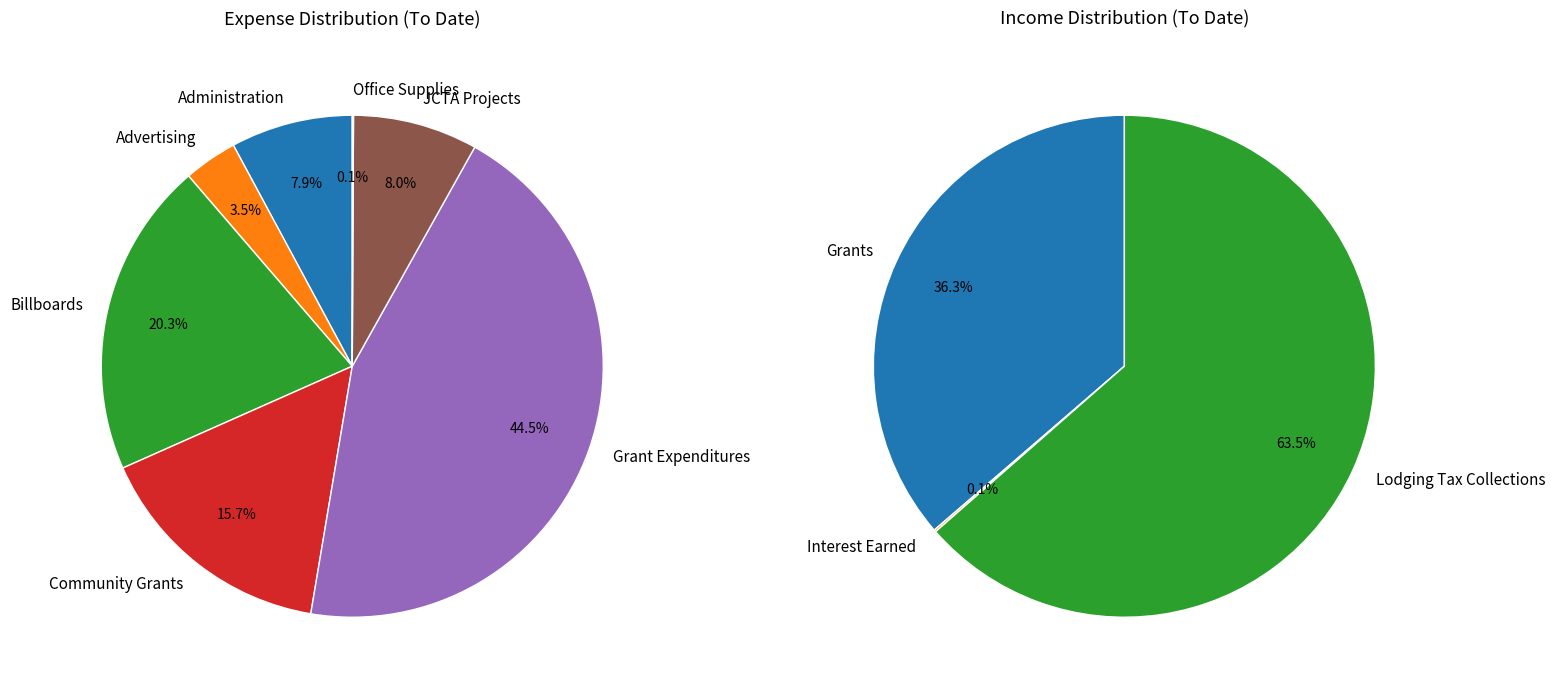

To the nearest percent, what is the combined percentage of Advertising and Office Supplies?

4%